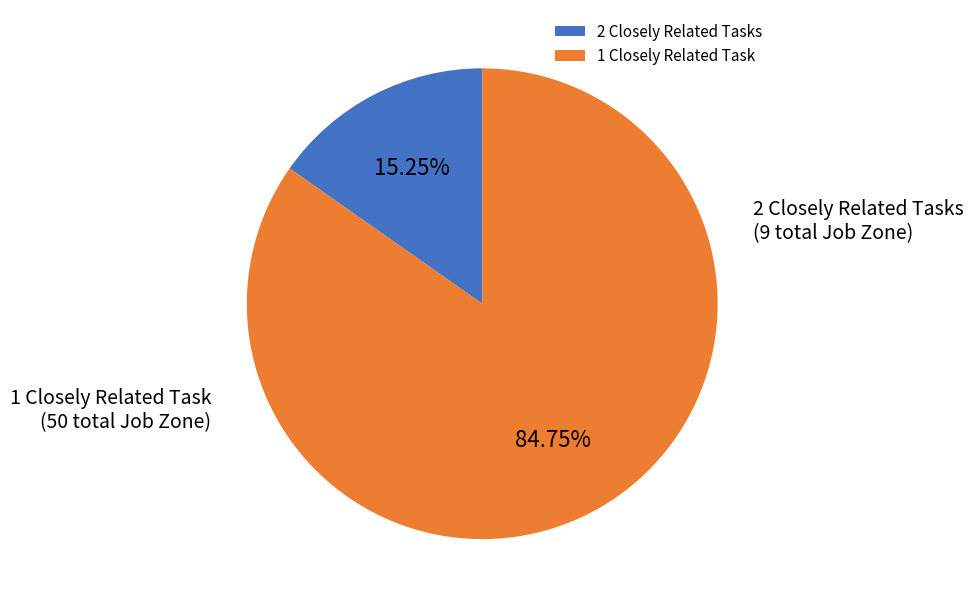

Does 2 Closely Related Tasks account for over 50% of the chart?

No